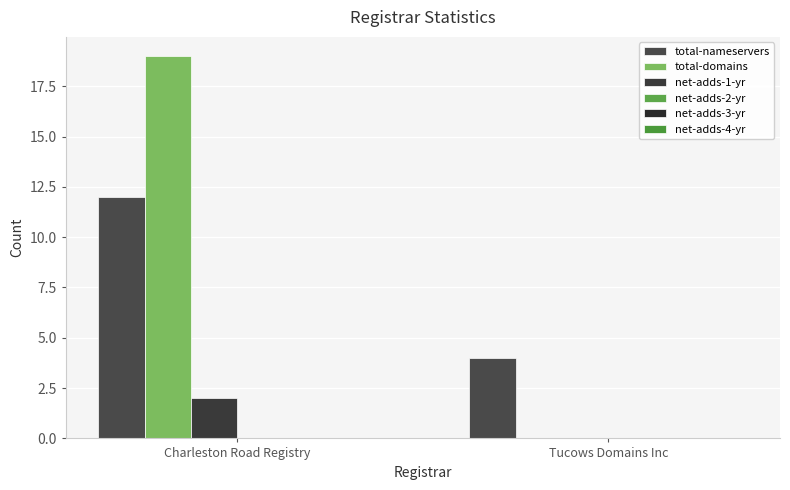

Which has a higher value, Charleston Road Registry or Tucows Domains Inc?

Charleston Road Registry